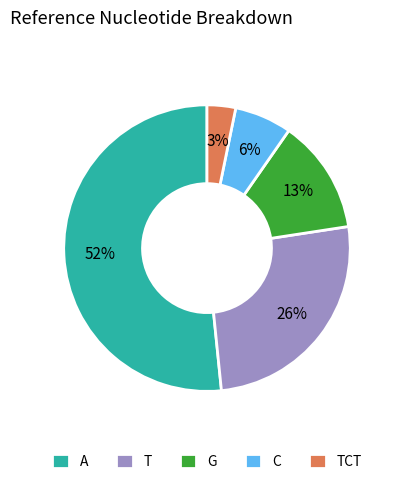

Which category has the biggest portion of the pie?

A